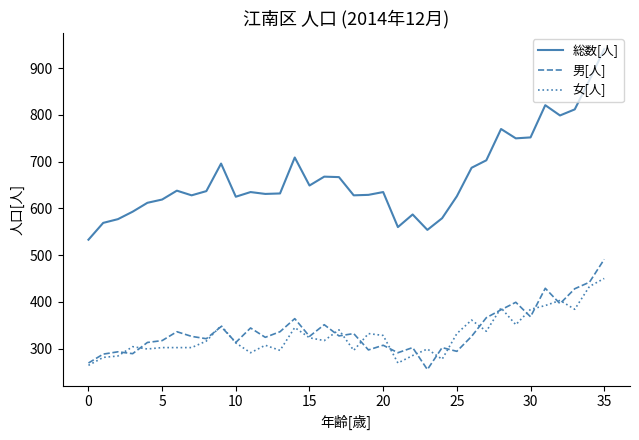

Which series has the largest range (max minus min)?

総数[人]